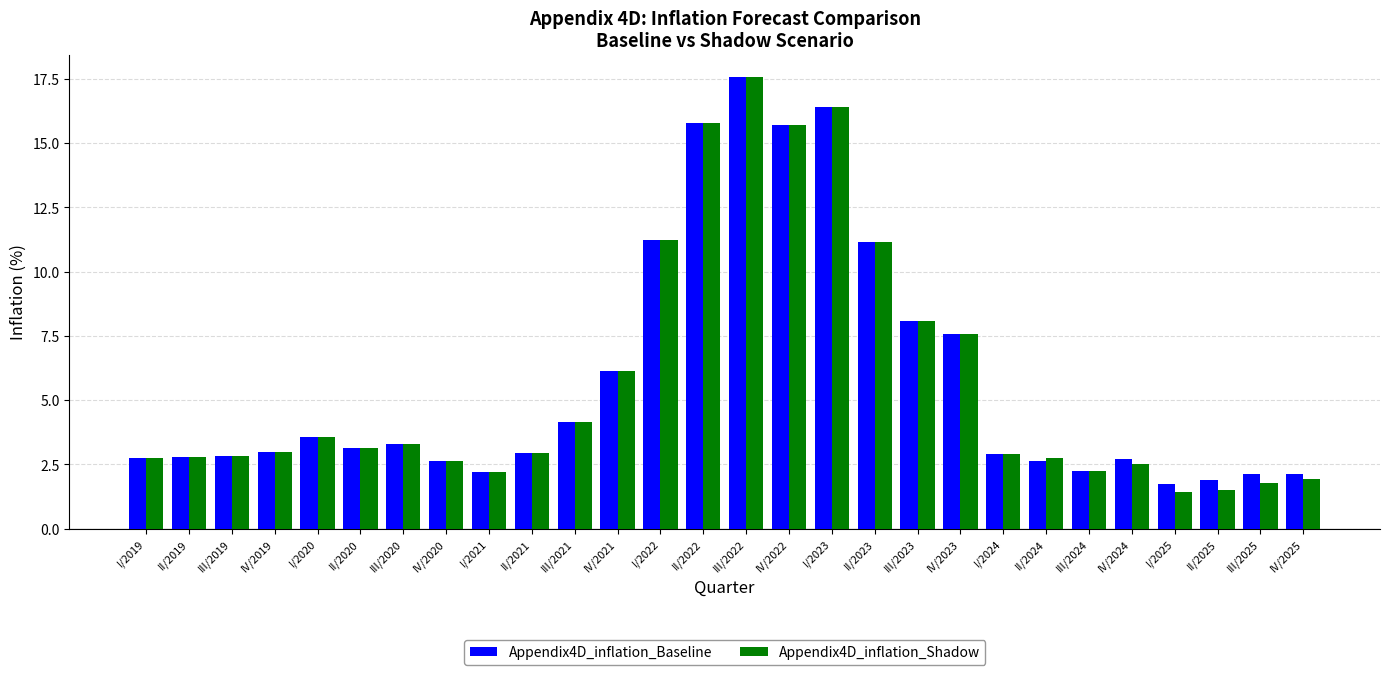

Which category has the highest value in the Appendix4D_inflation_Shadow series?

III/2022